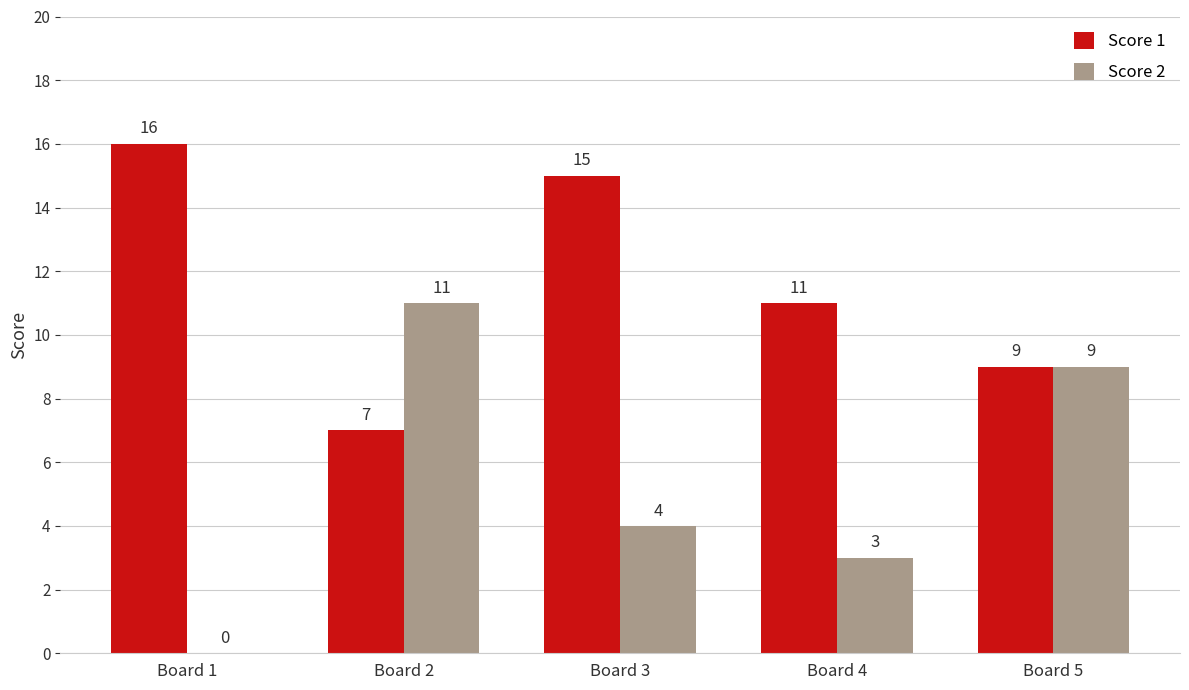

At which label is Score 1 closest to 11?

Board 4